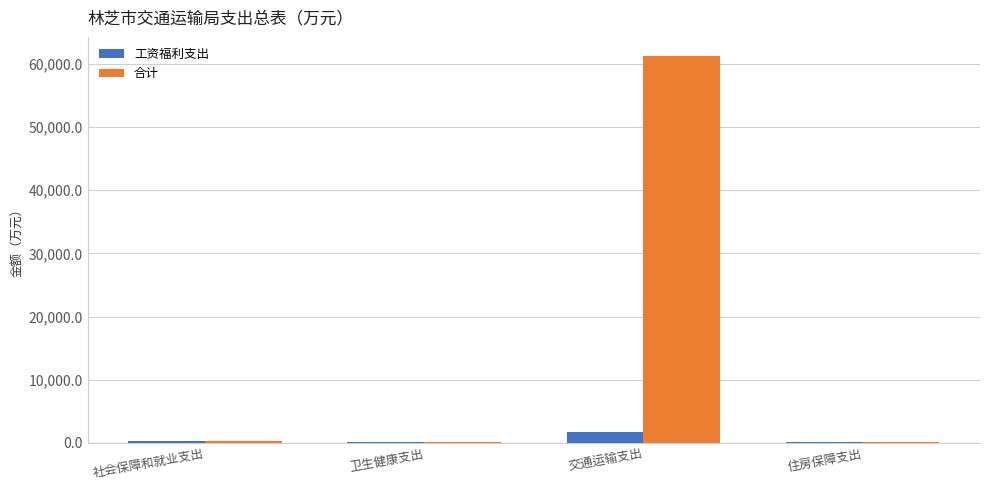

Are the bars horizontal?

No